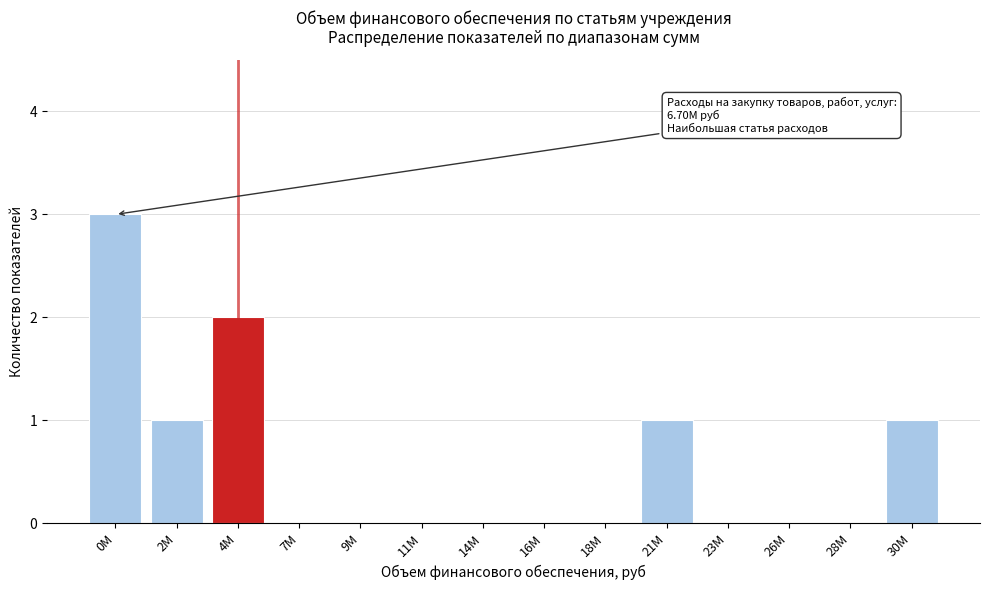

Reading right to left, extract all data points from this chart.

30M=1	28M=0	26M=0	23M=0	21M=1	18M=0	16M=0	14M=0	11M=0	9M=0	7M=0	4M=2	2M=1	0M=3